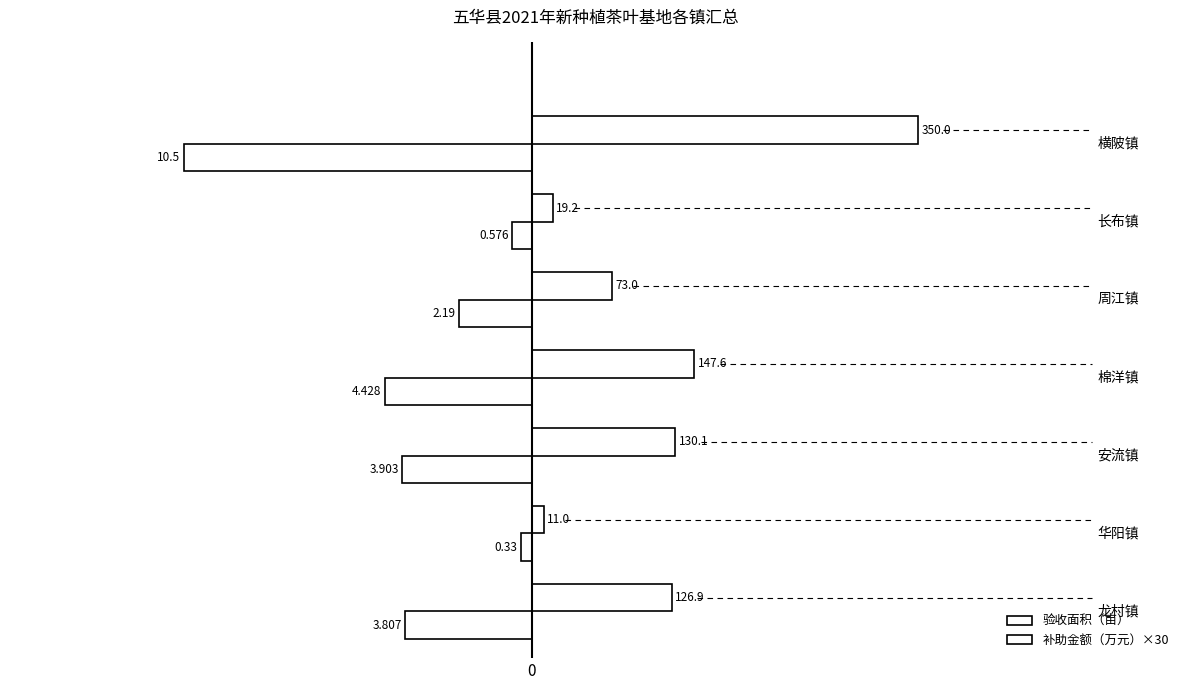

How many data points in 验收面积（亩） are above 126?

4